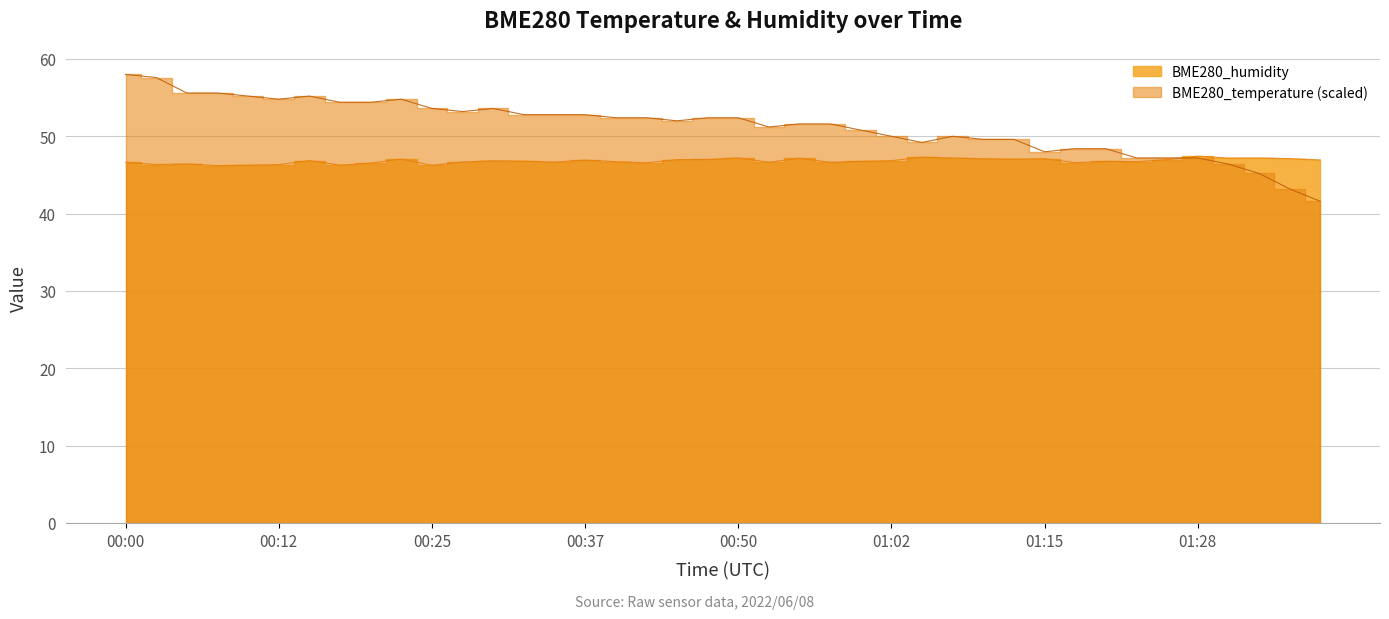

What is the difference between the highest and lowest values at 01:31?

0.8